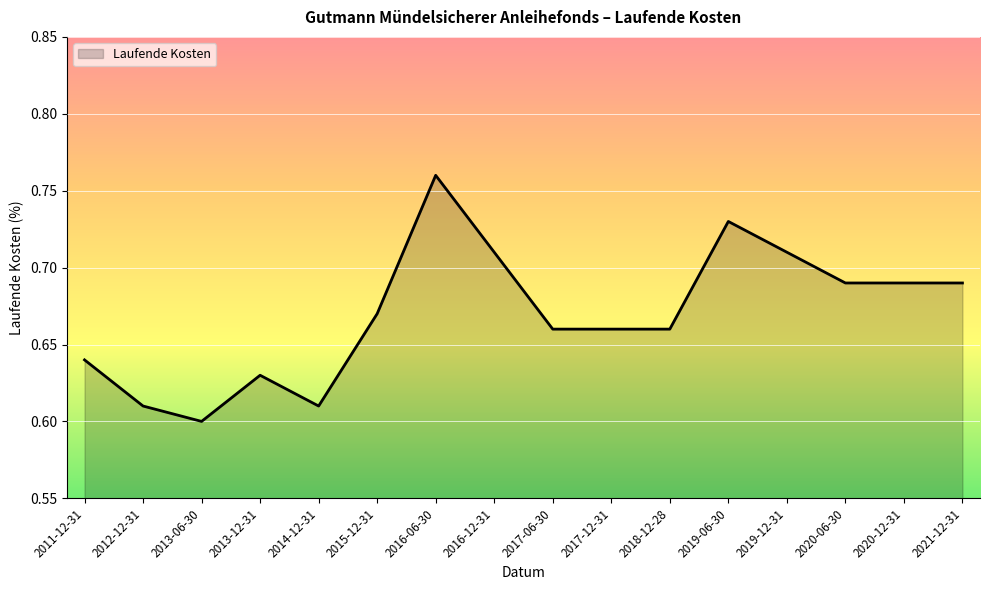

Between 2017-06-30 and 2011-12-31, which is larger?

2017-06-30